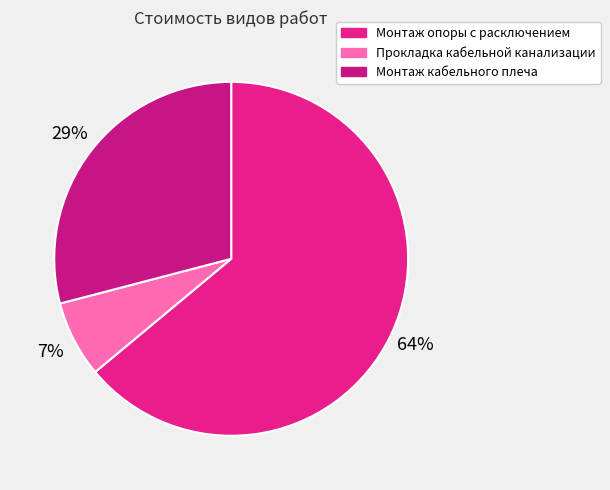

To the nearest percent, what is the average slice percentage?

33%